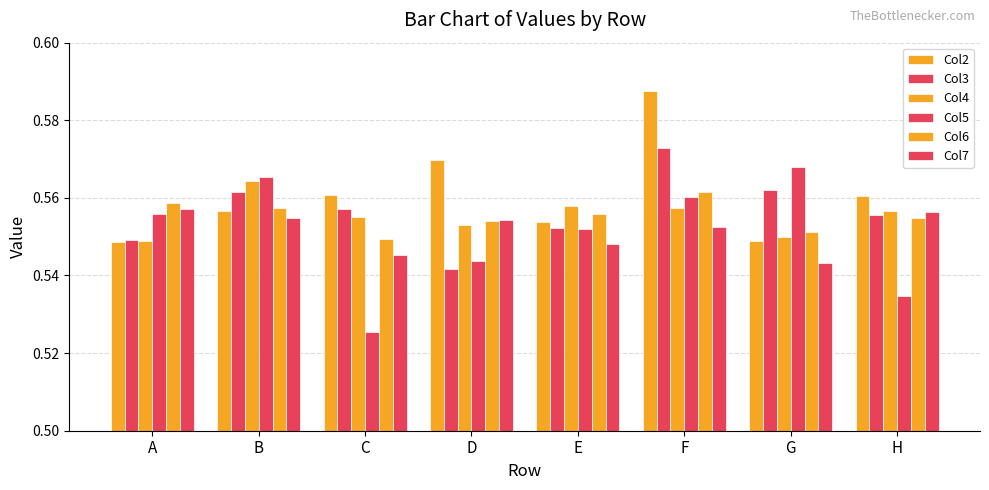

Are the bars grouped side by side (vs. stacked)?

Yes